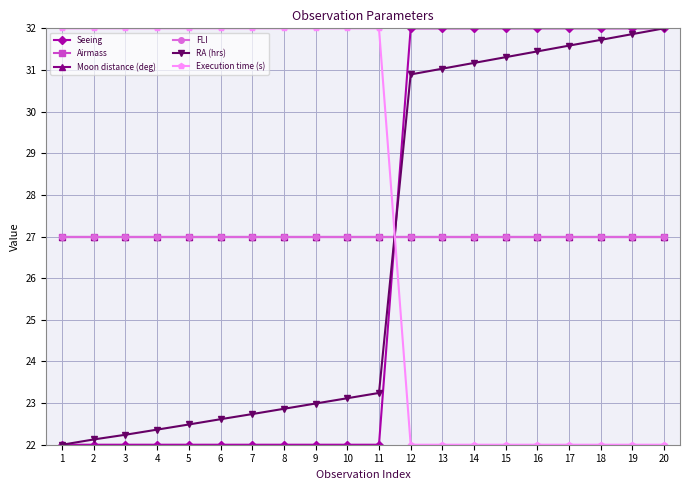

What is the total value across all series at 17?

166.6